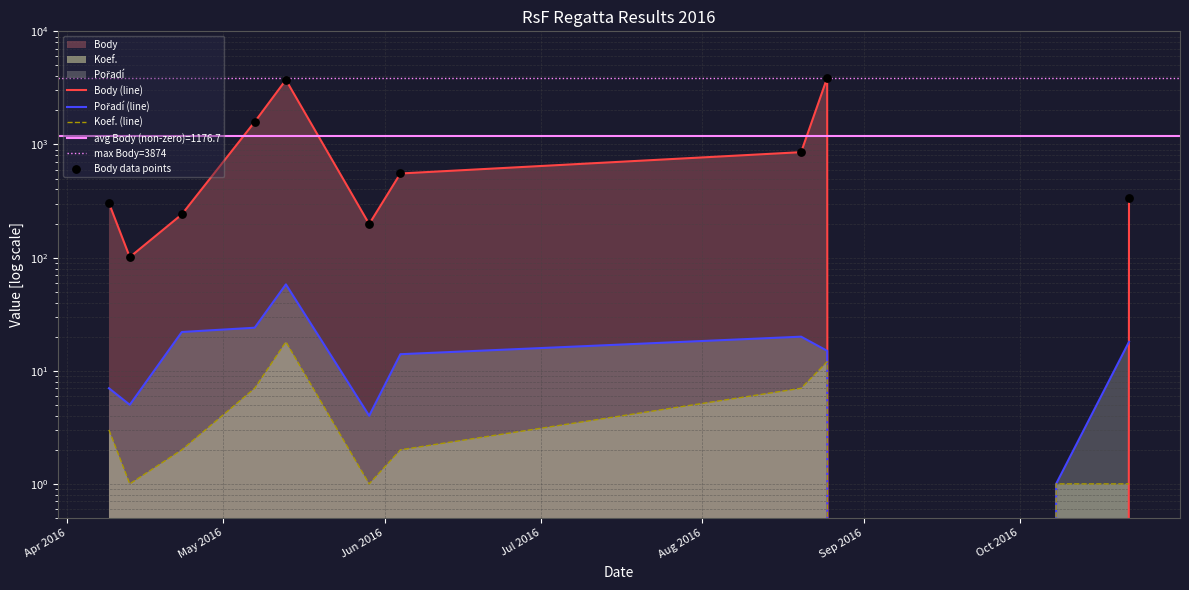

Is the value of Pořadí at 2016-05-29 greater than the value of Koef. at 2016-05-07?

No